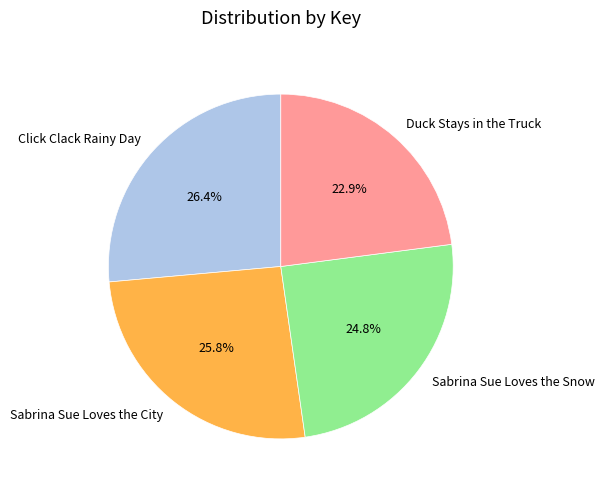

How many slices are in this pie chart?

4